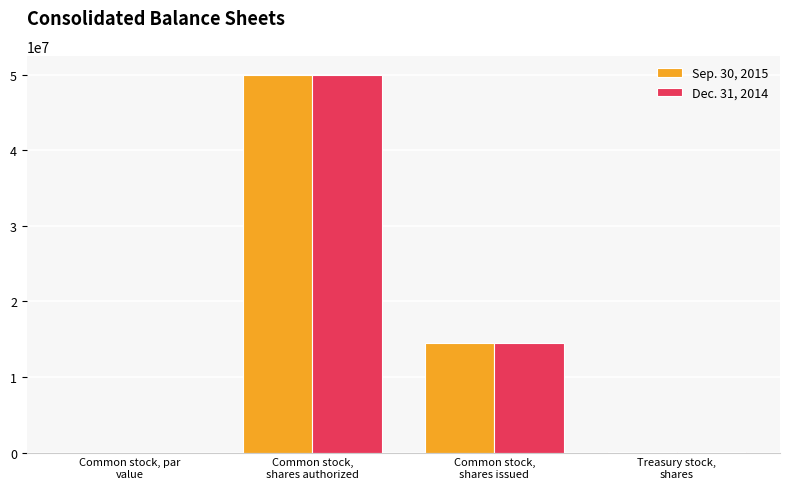

What is the total value across all series at Common stock,
shares issued?

28946964